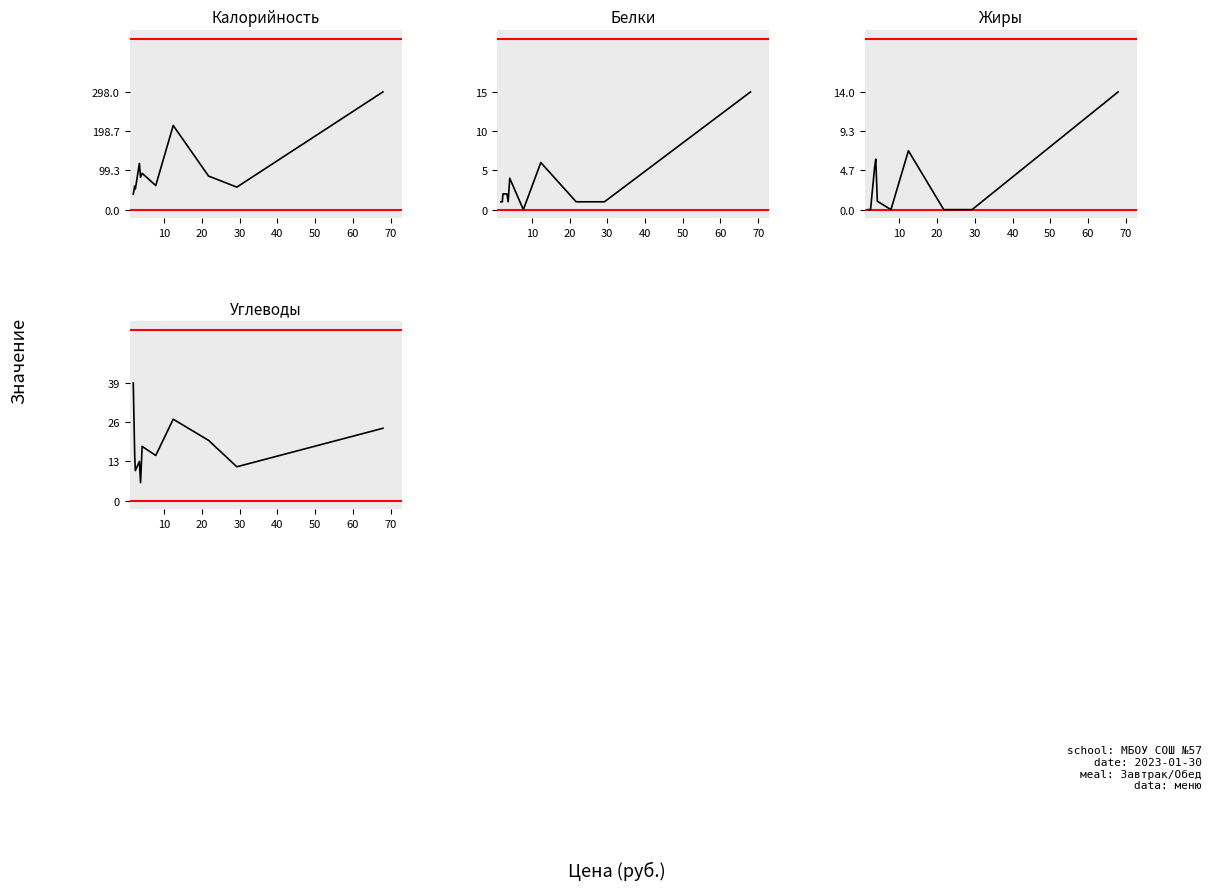

True or false: Калорийность and Углеводы cross at least once.

False